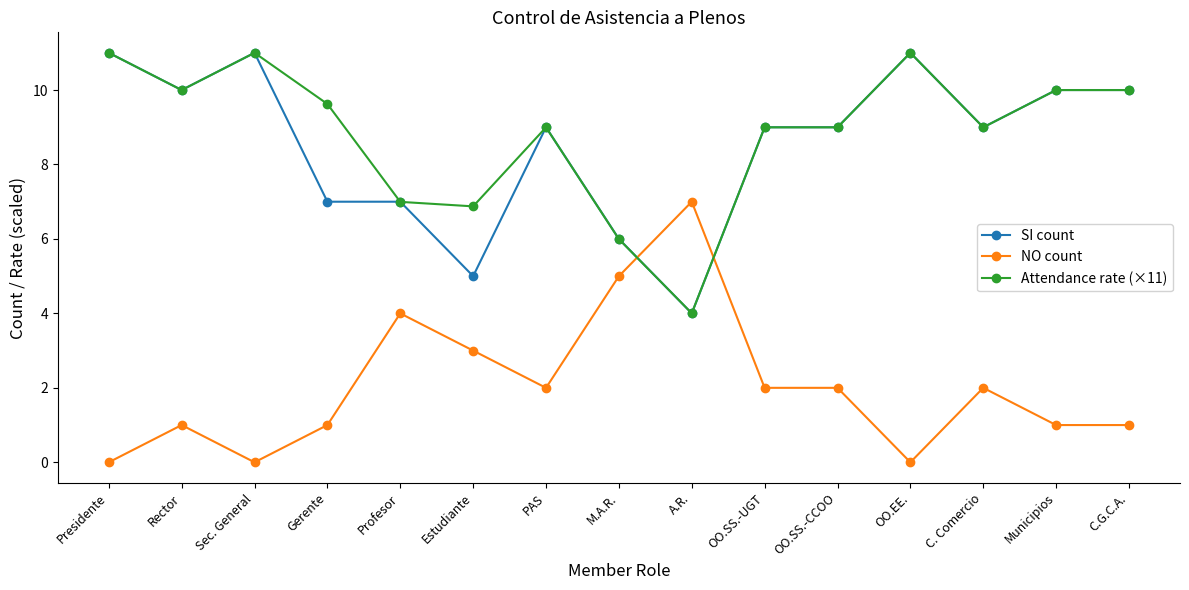

Reading right to left, extract all data points from this chart.

SI count: C.G.C.A.=10.0	Municipios=10.0	C. Comercio=9.0	OO.EE.=11.0	OO.SS.-CCOO=9.0	OO.SS.-UGT=9.0	A.R.=4.0	M.A.R.=6.0	PAS=9.0	Estudiante=5.0	Profesor=7.0	Gerente=7.0	Sec. General=11.0	Rector=10.0	Presidente=11.0
NO count: C.G.C.A.=1.0	Municipios=1.0	C. Comercio=2.0	OO.EE.=0.0	OO.SS.-CCOO=2.0	OO.SS.-UGT=2.0	A.R.=7.0	M.A.R.=5.0	PAS=2.0	Estudiante=3.0	Profesor=4.0	Gerente=1.0	Sec. General=0.0	Rector=1.0	Presidente=0.0
Attendance rate (×11): C.G.C.A.=10.0	Municipios=10.0	C. Comercio=9.0	OO.EE.=11.0	OO.SS.-CCOO=9.0	OO.SS.-UGT=9.0	A.R.=4.0	M.A.R.=6.0	PAS=9.0	Estudiante=6.9	Profesor=7.0	Gerente=9.6	Sec. General=11.0	Rector=10.0	Presidente=11.0